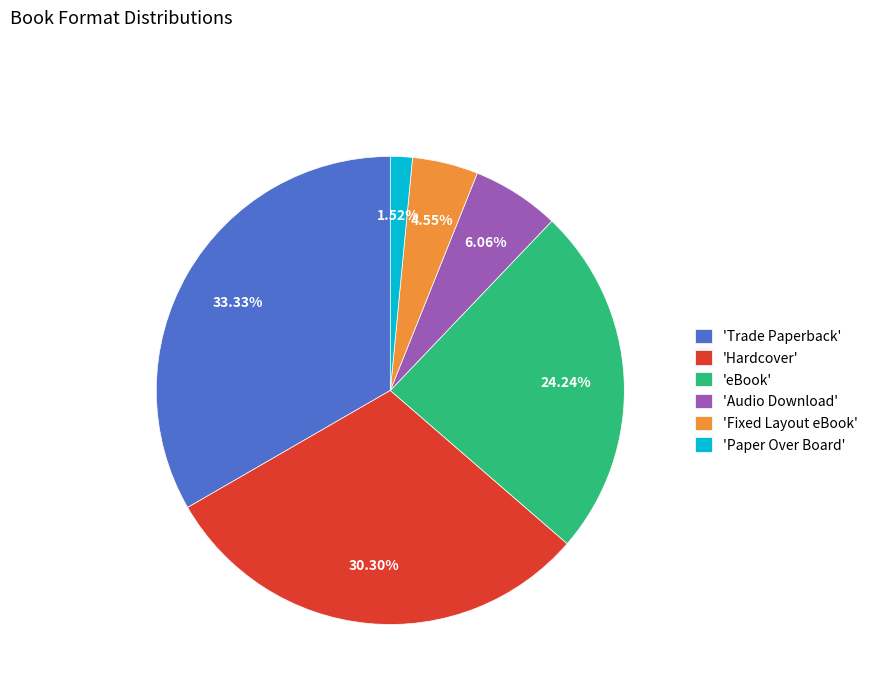

Which has a higher value, 'Fixed Layout eBook' or 'eBook'?

'eBook'